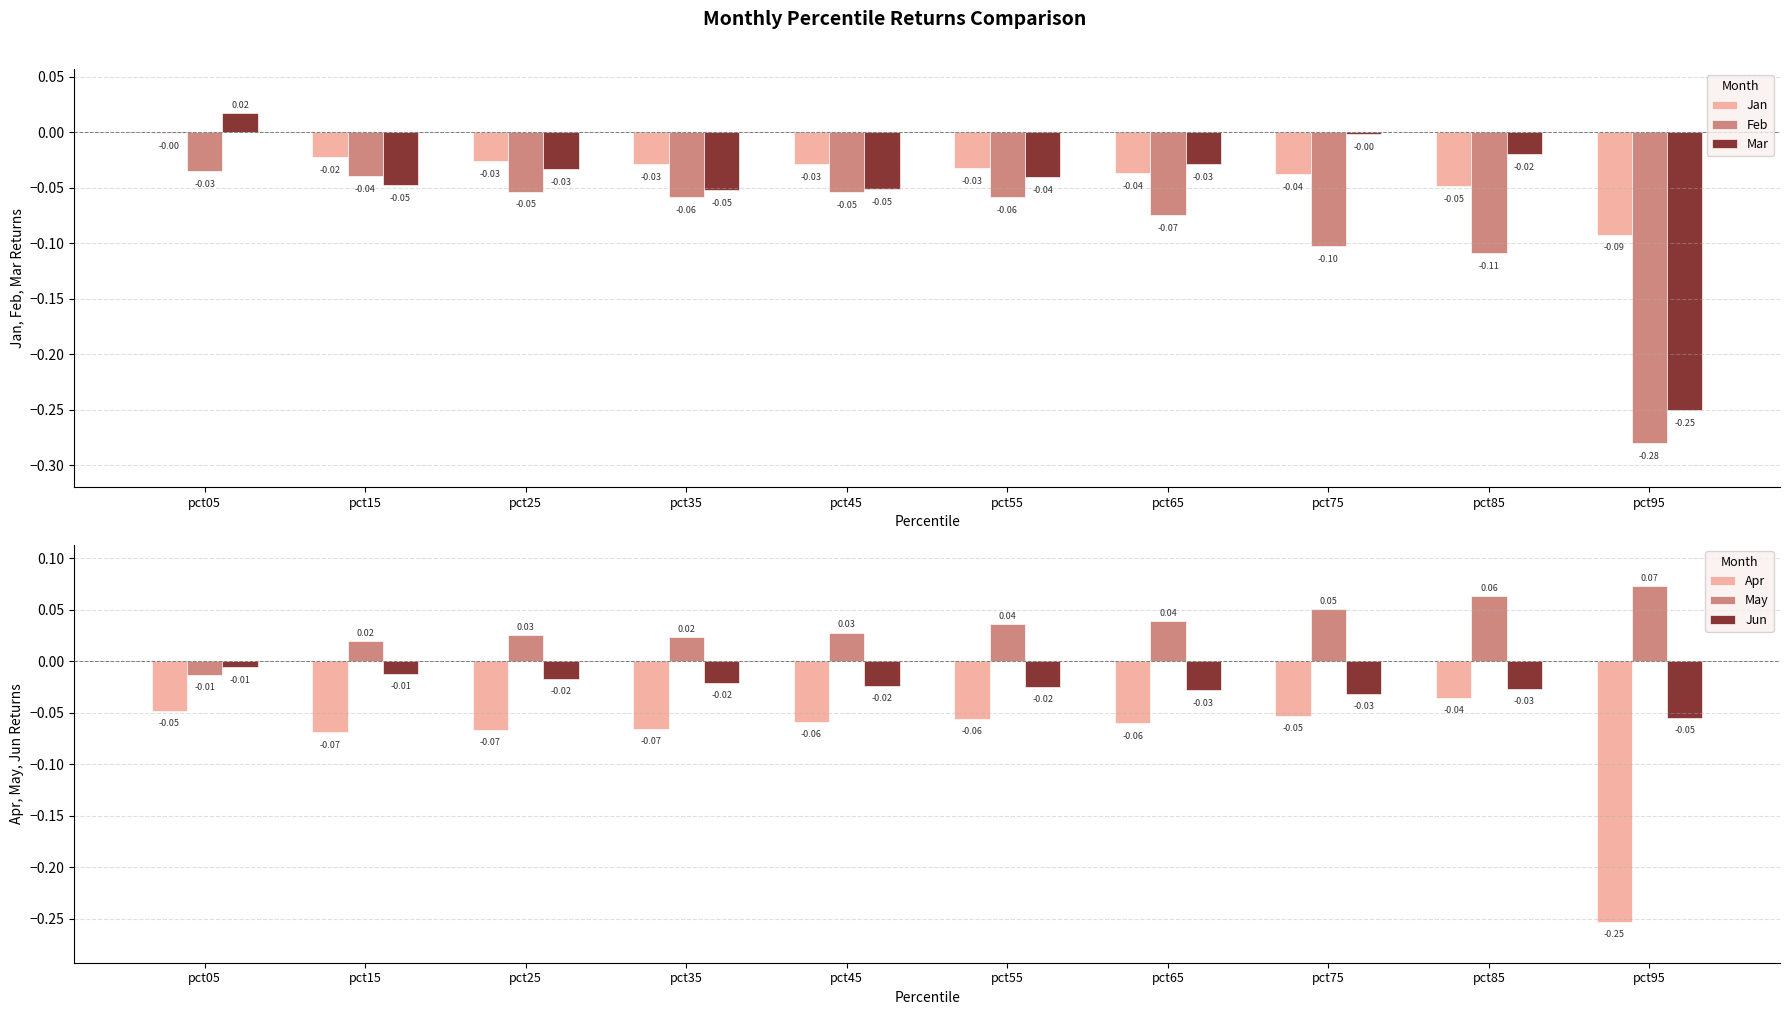

Is it true that May equals 0.0 at pct25?

False